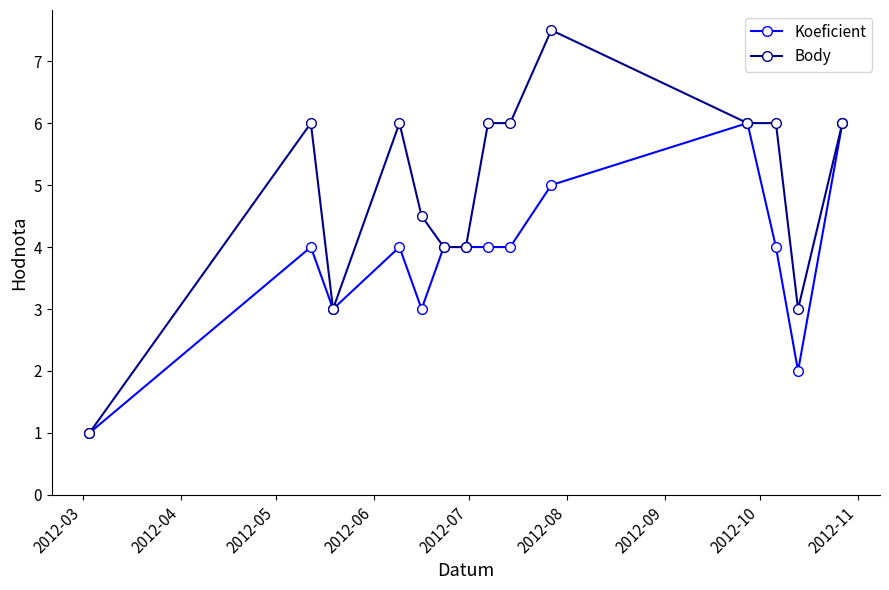

Rank the series by their maximum value, from lowest to highest.

Koeficient, Body